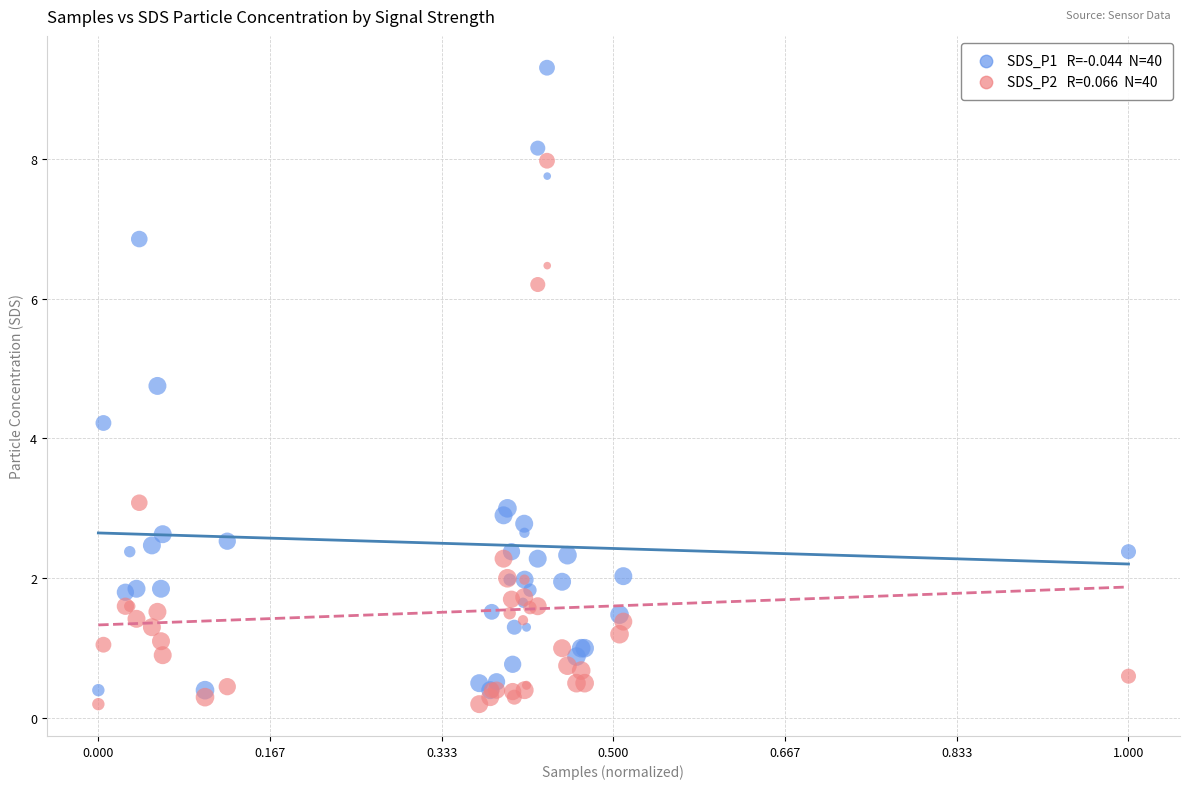

Across all series, what Y value is closest to 4?

4.2